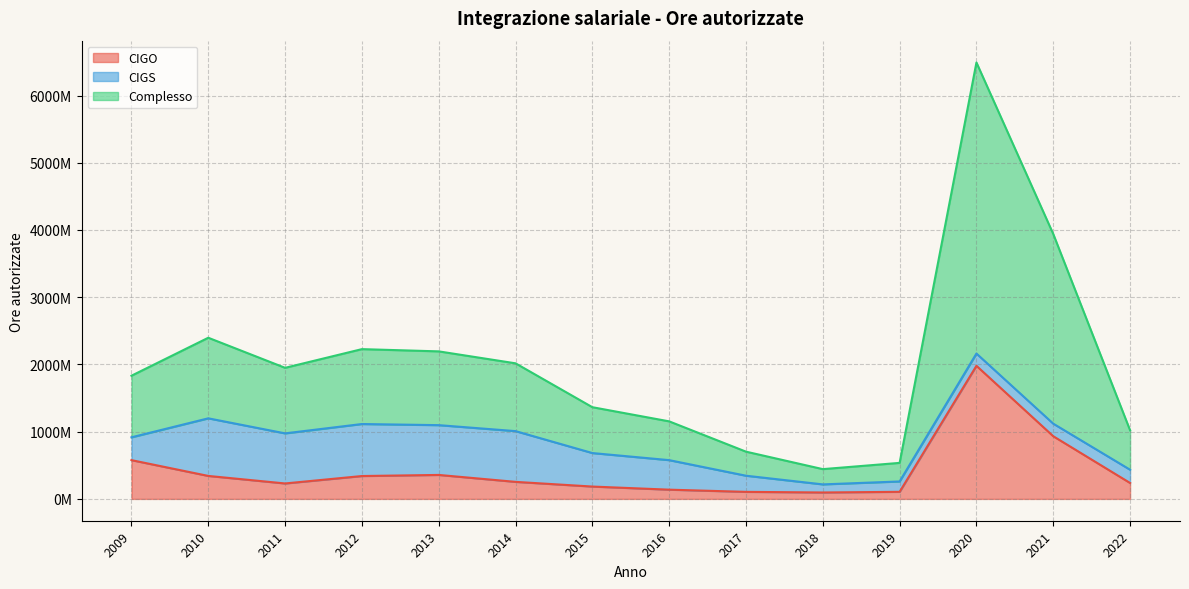

What is the value of the Complesso point at the 3rd from the left?

1949683176